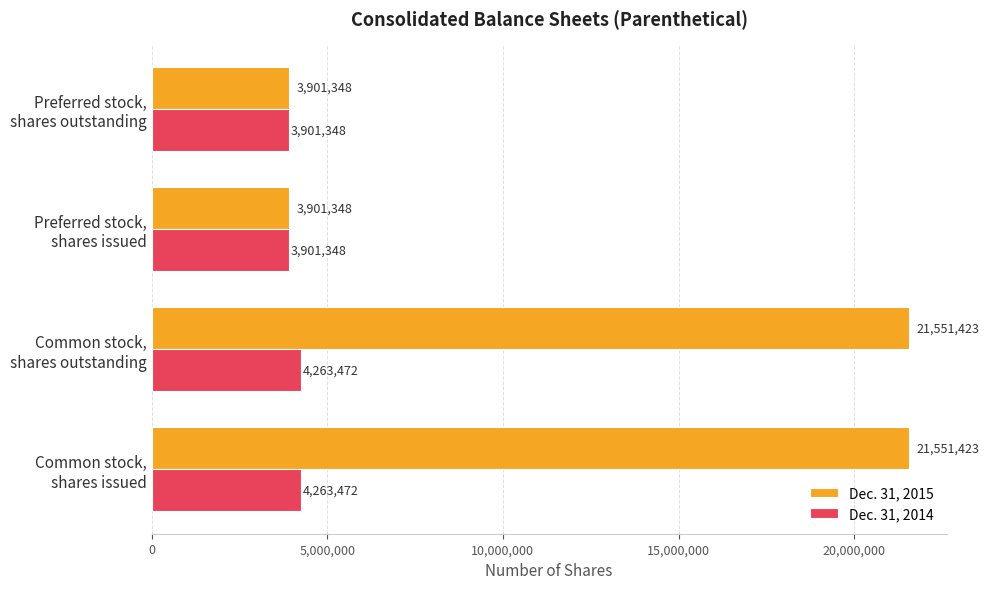

Count the Dec. 31, 2015 values in the range 3901348 to 21551423.

4